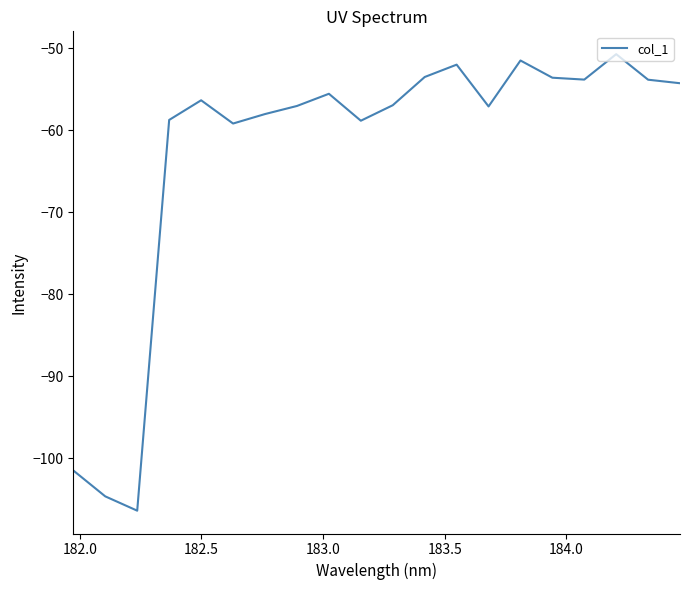

What is the difference between the maximum and minimum values?

55.7